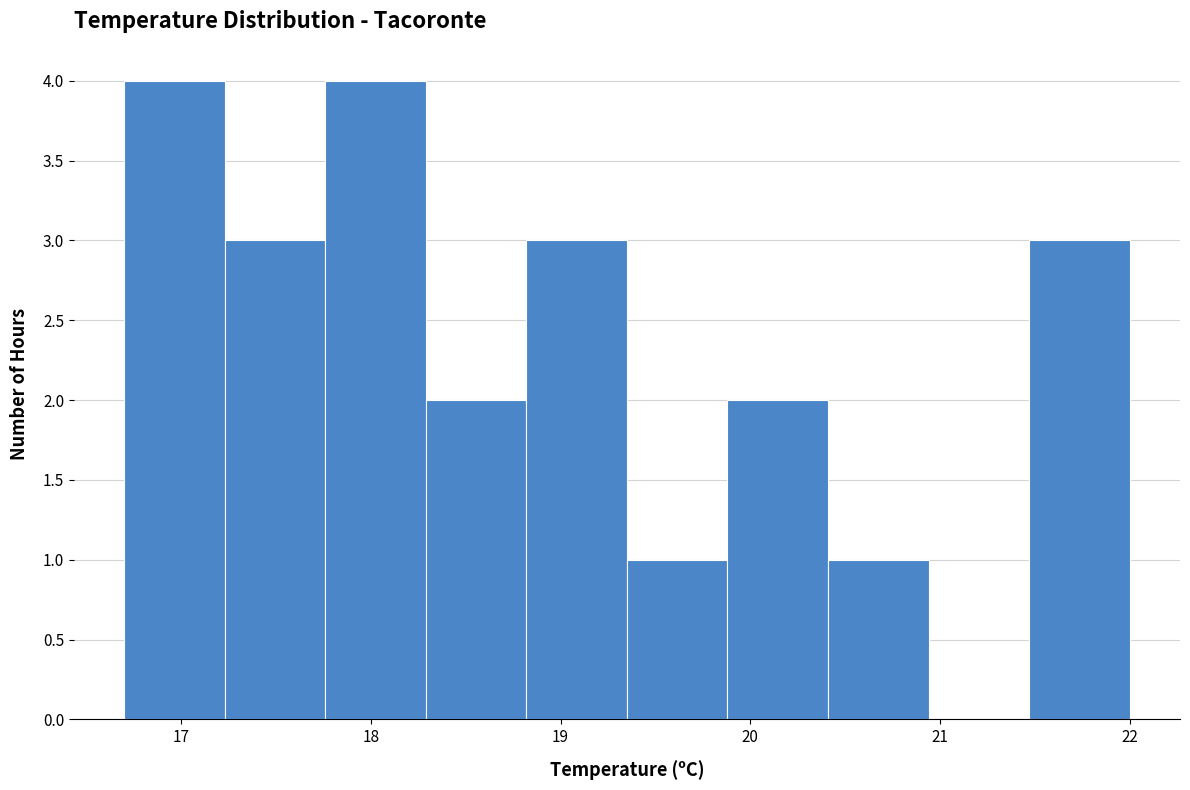

Reading left to right, transcribe this chart: for each bar, give the range it covers on the x-axis and its height. Neither the bar edges nor the heights are printed on the chart, so give them approximately, as read against the axes.

16.70 to 17.23: 4
17.23 to 17.76: 3
17.76 to 18.29: 4
18.29 to 18.82: 2
18.82 to 19.35: 3
19.35 to 19.88: 1
19.88 to 20.41: 2
20.41 to 20.94: 1
20.94 to 21.47: 0
21.47 to 22.00: 3